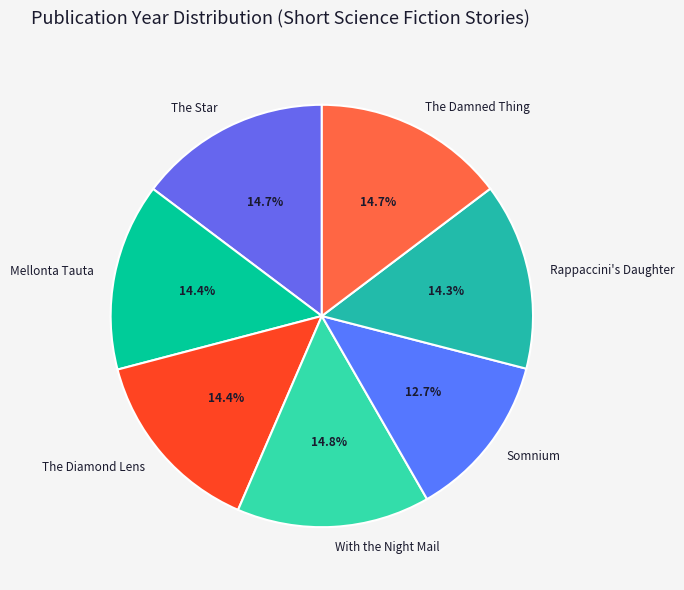

How many slices are in this pie chart?

7